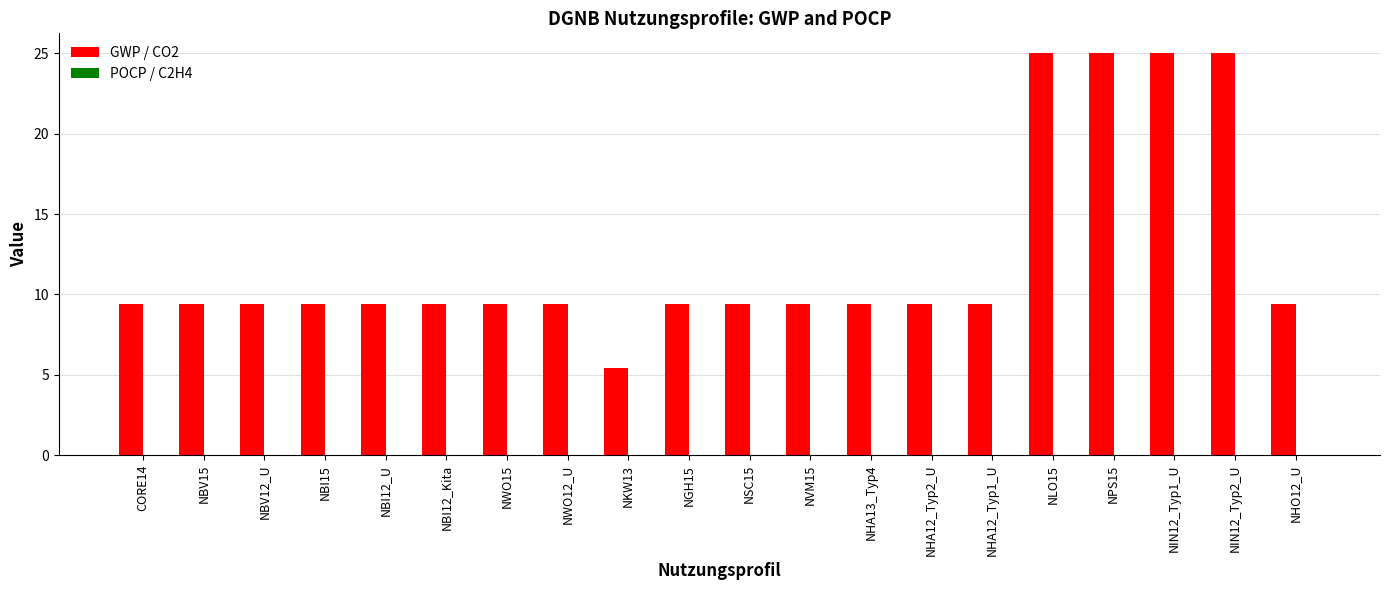

What is the spread (max minus min) of values at NHO12_U?

9.4